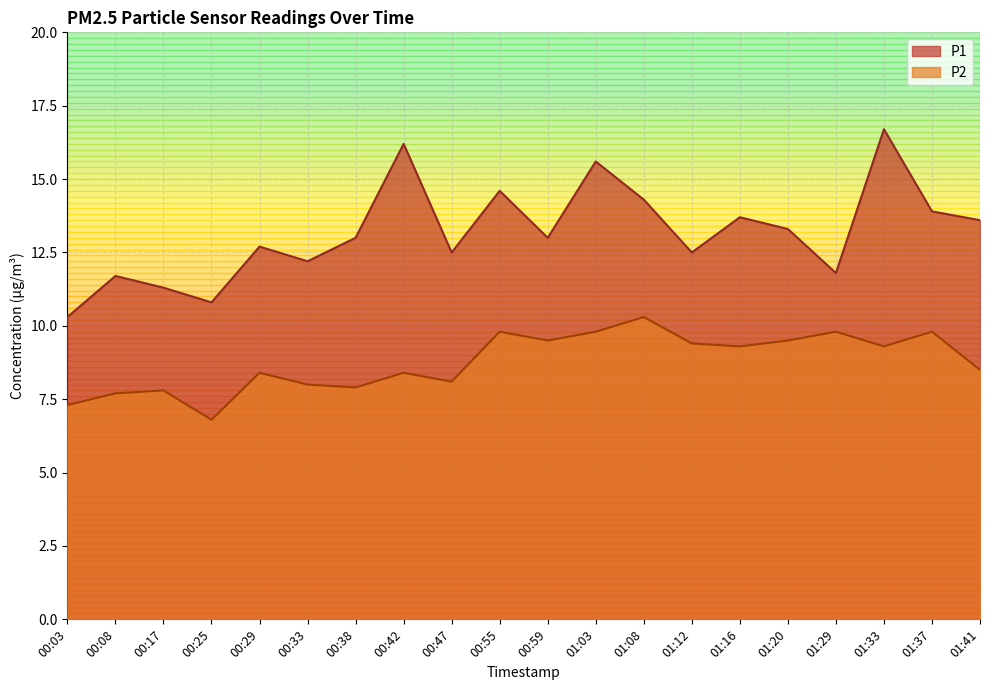

Reading right to left, transcribe all the data shown in this chart.

P1: 13.6	13.9	16.7	11.8	13.3	13.7	12.5	14.3	15.6	13.0	14.6	12.5	16.2	13.0	12.2	12.7	10.8	11.3	11.7	10.3
P2: 8.5	9.8	9.3	9.8	9.5	9.3	9.4	10.3	9.8	9.5	9.8	8.1	8.4	7.9	8.0	8.4	6.8	7.8	7.7	7.3